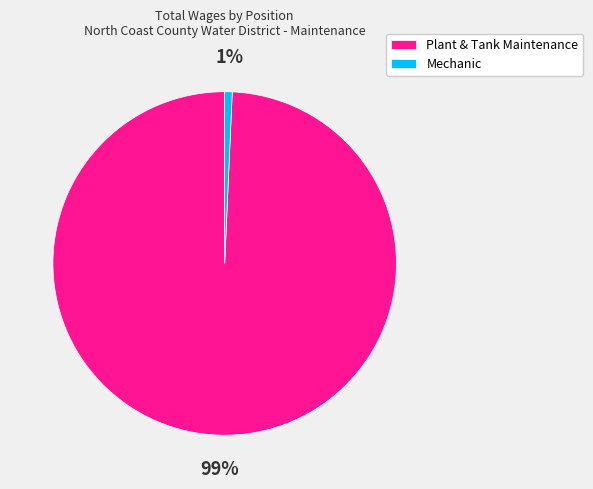

Is it true that Plant & Tank Maintenance is 99% of the pie?

True